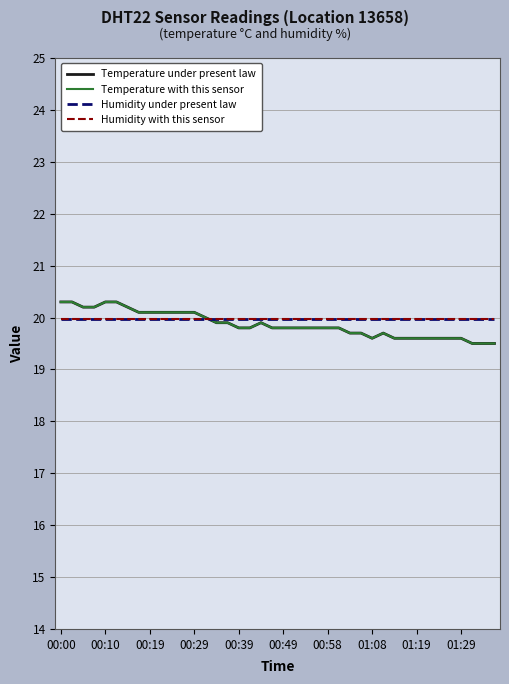

Does the chart display data point markers on the line(s)?

No